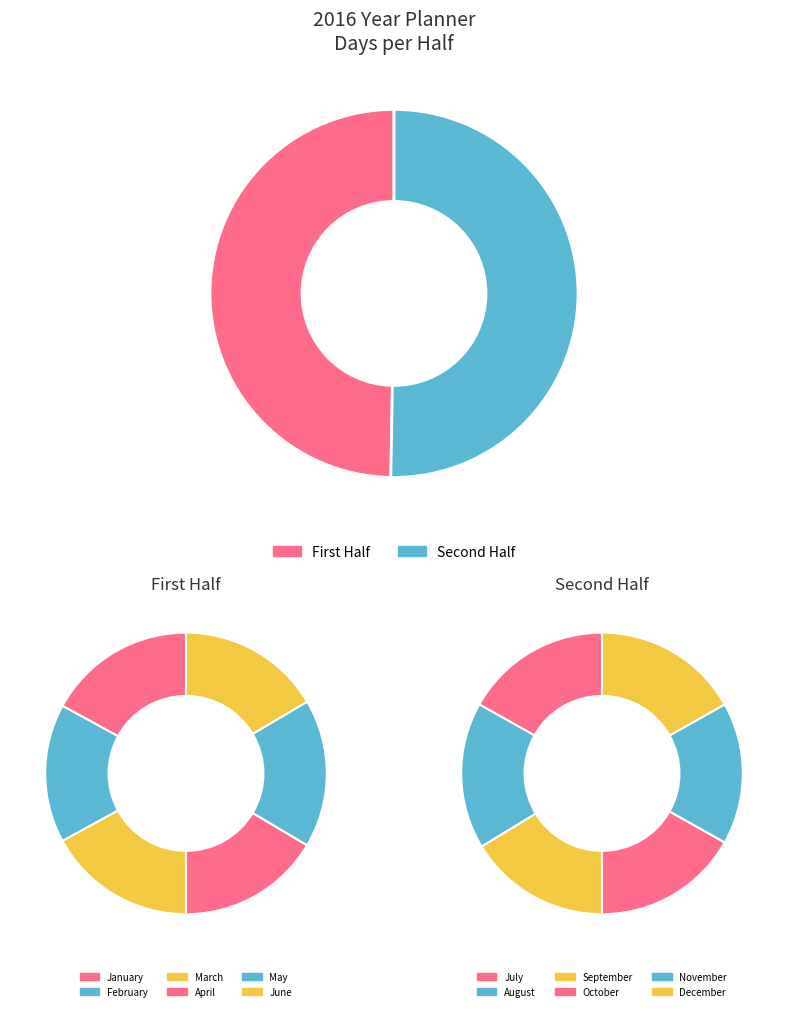

Which category has the biggest portion of the pie?

January